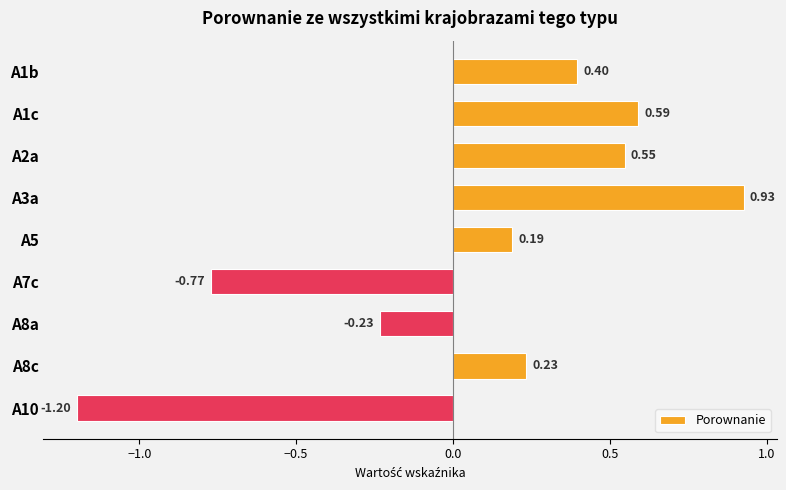

What is the change in value from A3a to A10?

-2.1